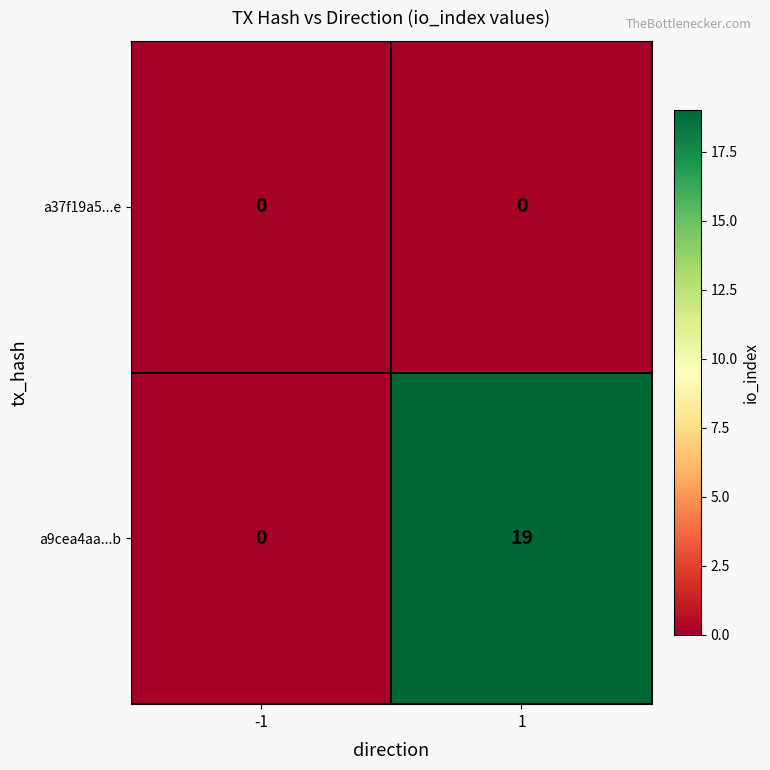

Which series has the largest total across all categories?

a9cea4aa...b